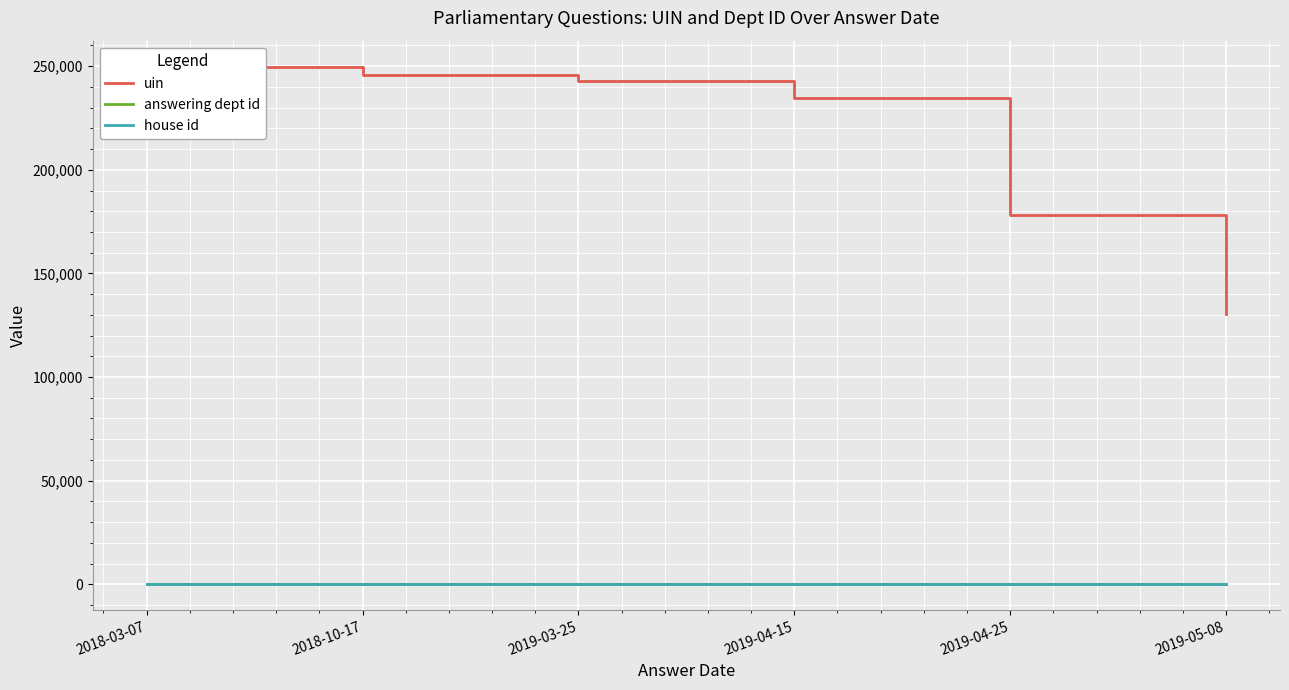

List the labels in order of answering dept id value, smallest first.

2018-03-07, 2018-10-17, 2019-03-25, 2019-04-15, 2019-04-25, 2019-05-08